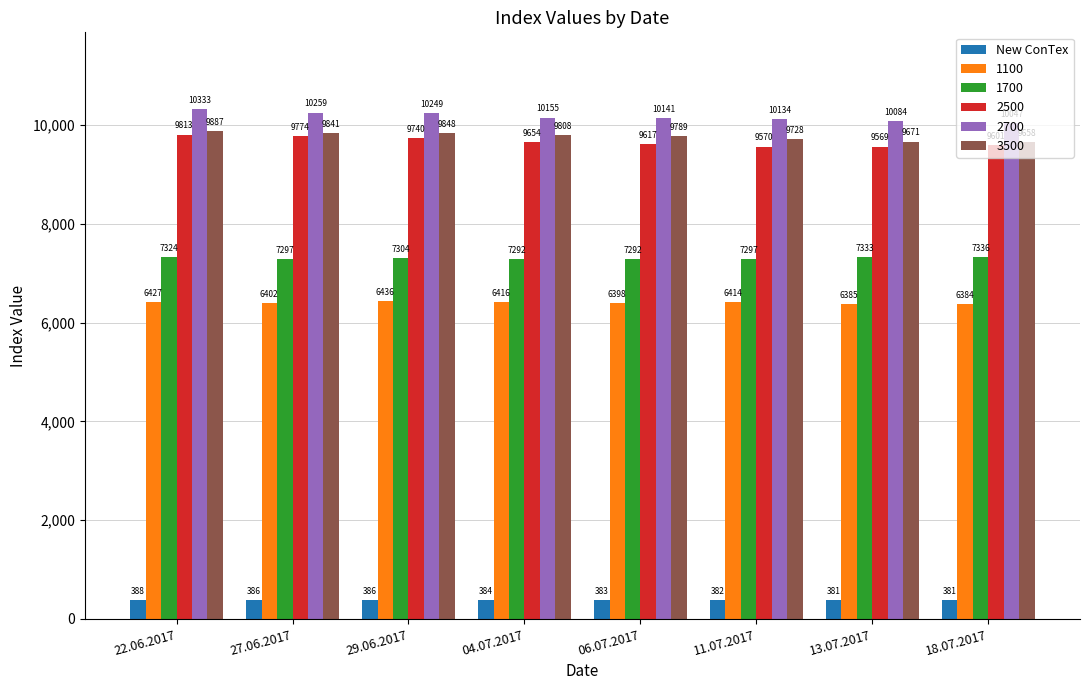

What position from the left is 29.06.2017?

3